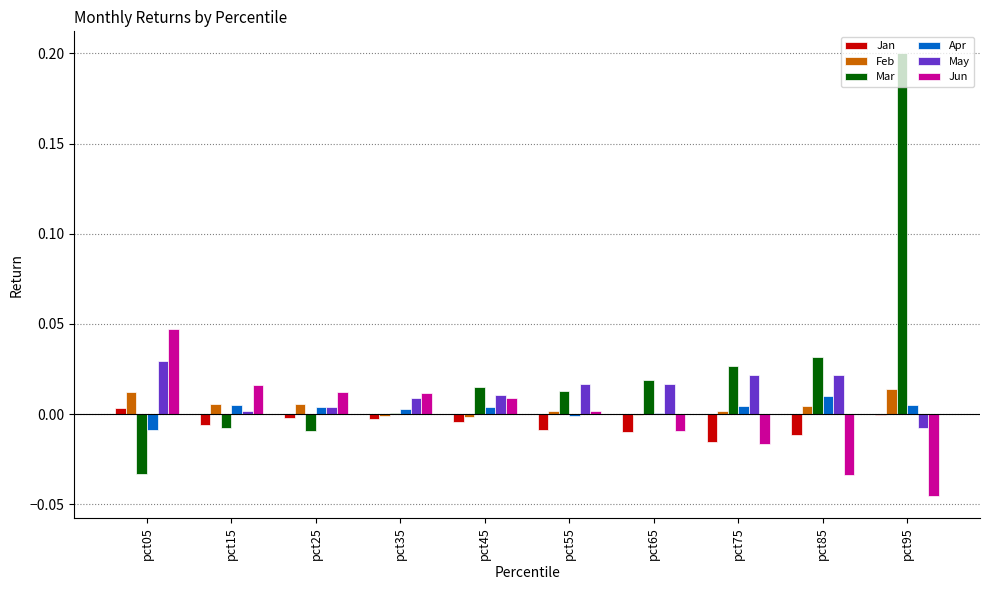

What is the sum of all Mar values?

0.3